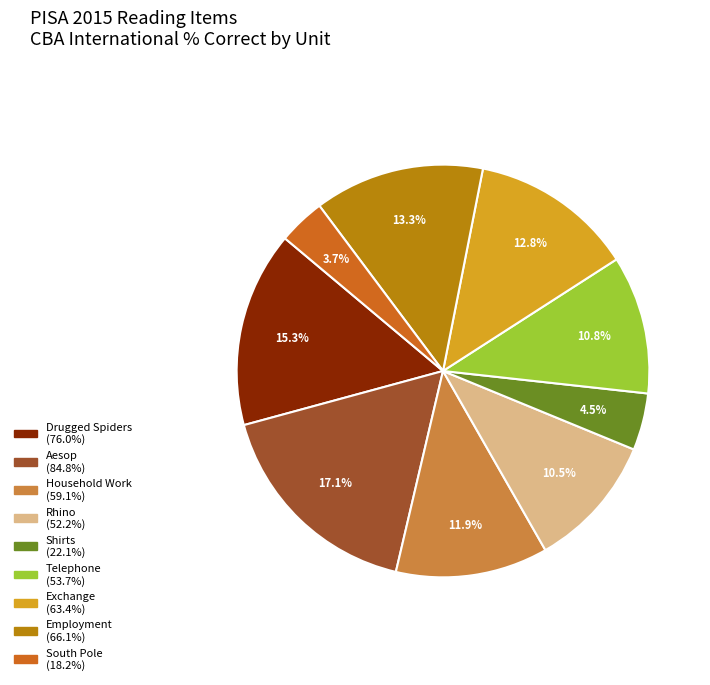

How many slices are in this pie chart?

9